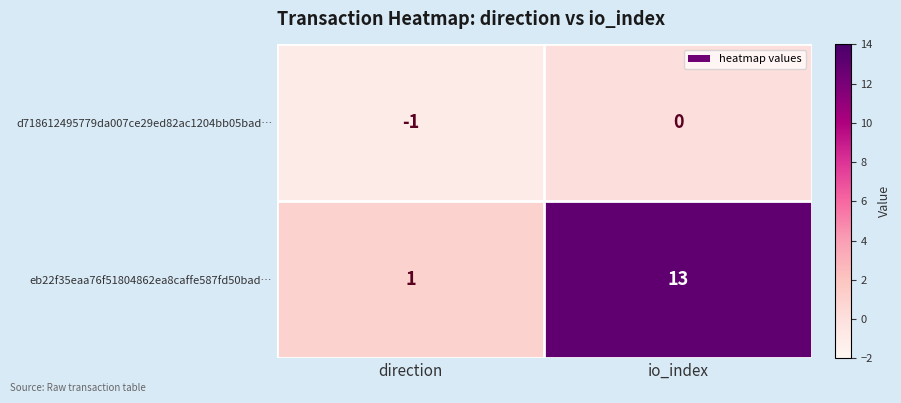

What is the sum of the eb22f35eaa76f51804862ea8caffe587fd50bad… values at direction and io_index?

14